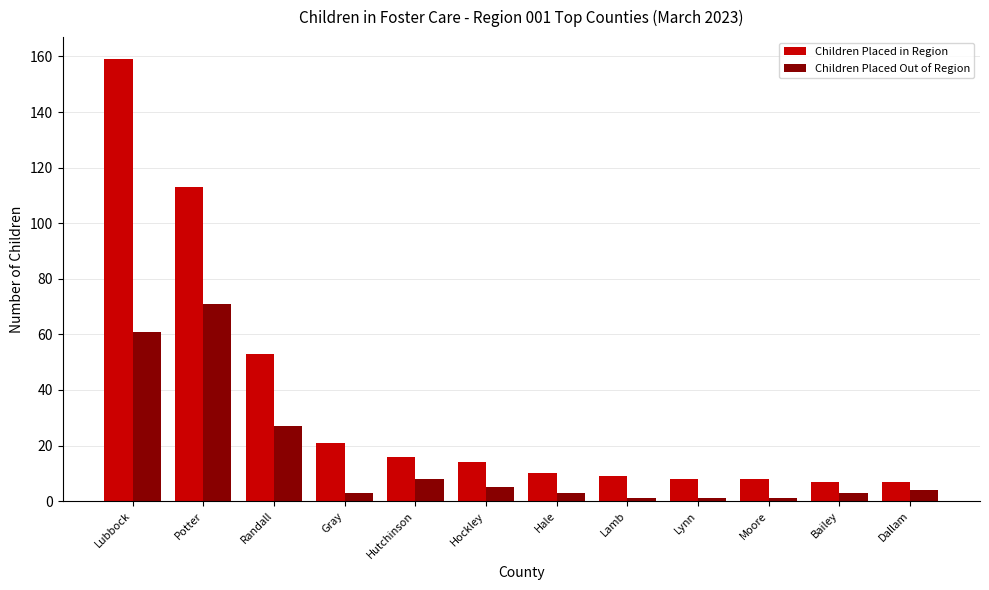

What is the average value of the Children Placed Out of Region series?

16